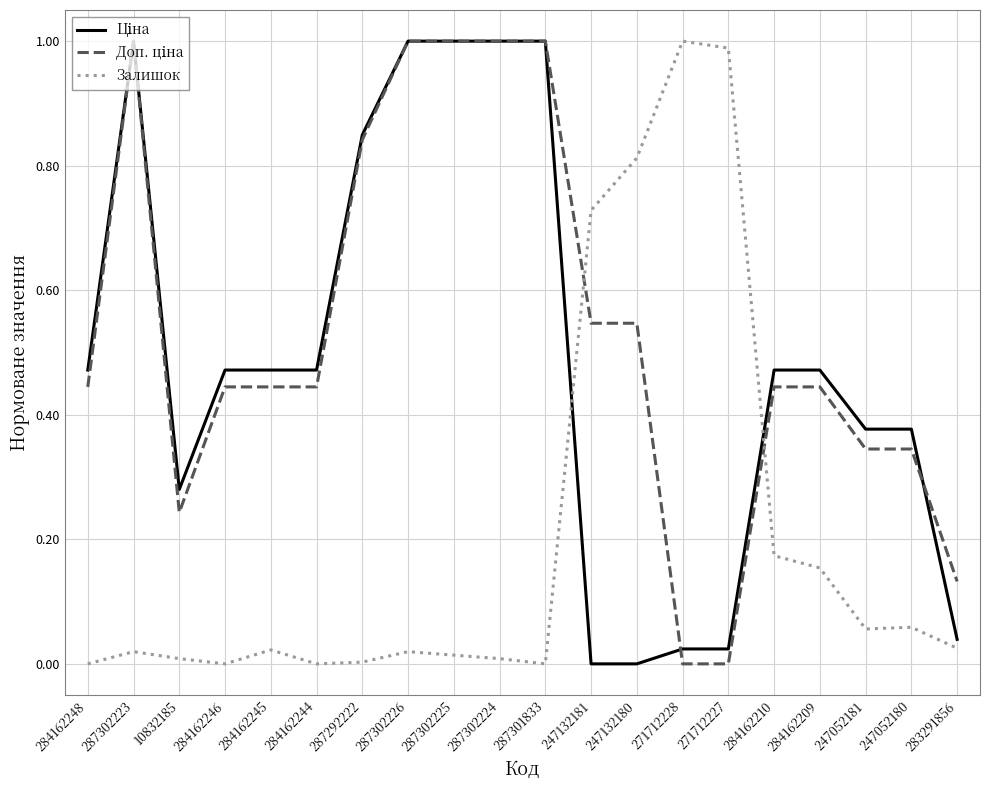

What is the total value across all series at 247132181?

1.3